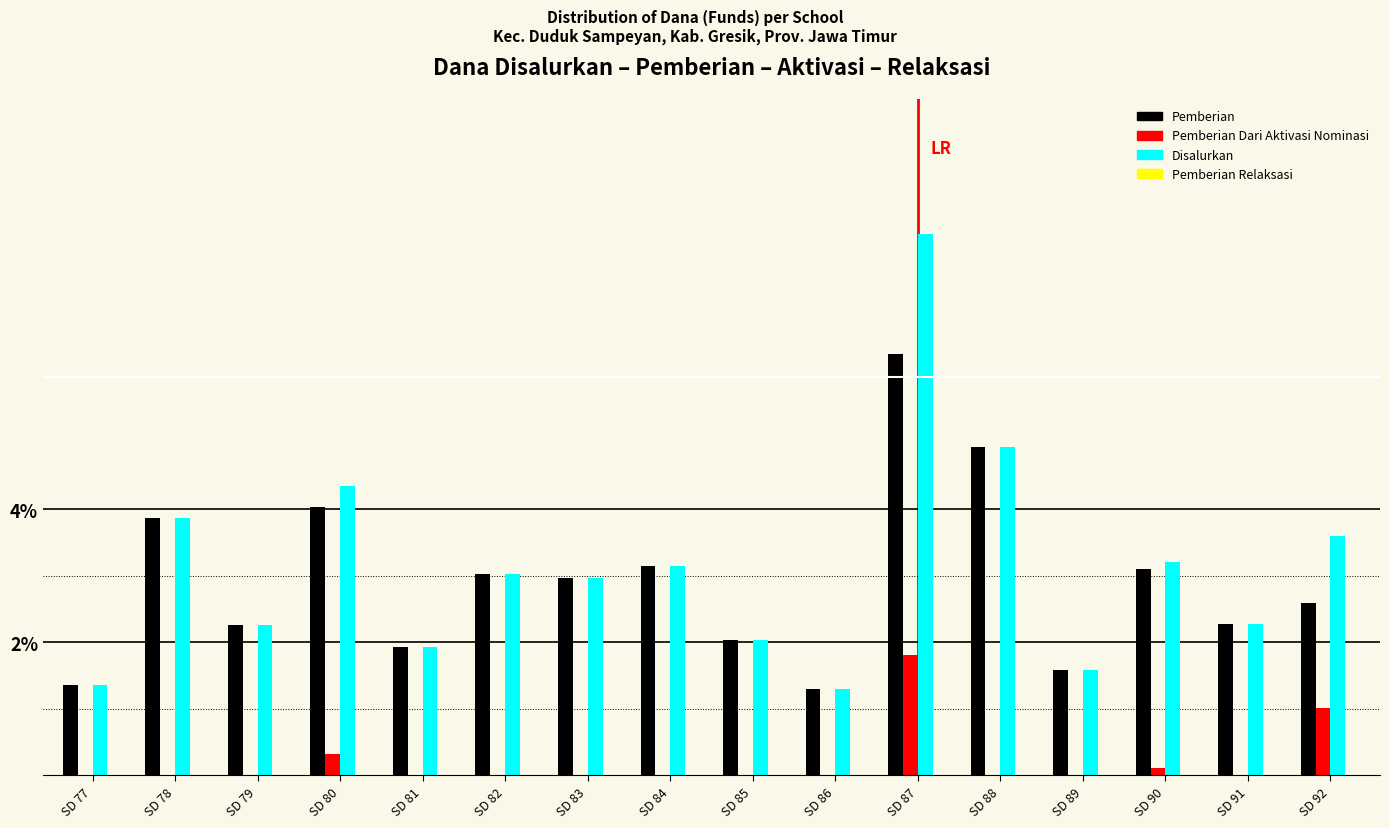

What is the sum of all Disalurkan values?

50.0